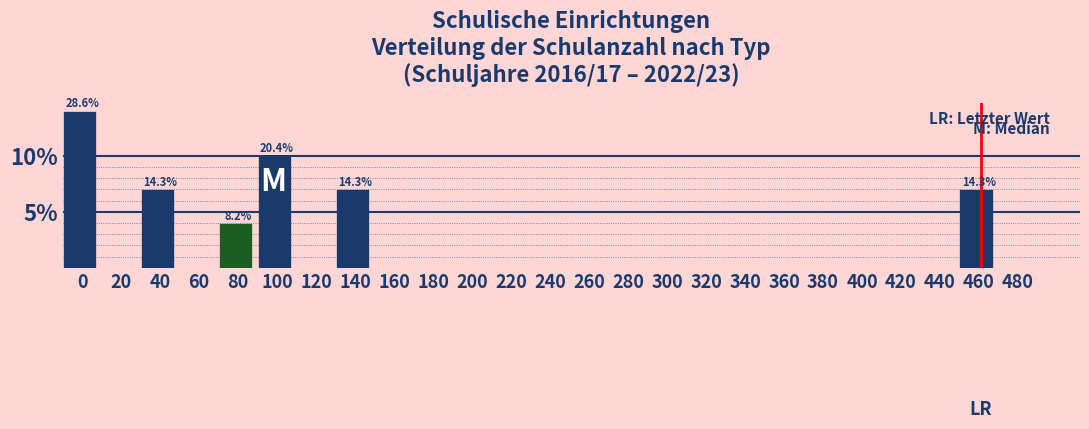

Reading left to right, extract all data points from this chart.

0=14	20=0	40=7	60=0	80=4	100=10	120=0	140=7	160=0	180=0	200=0	220=0	240=0	260=0	280=0	300=0	320=0	340=0	360=0	380=0	400=0	420=0	440=0	460=7	480=0